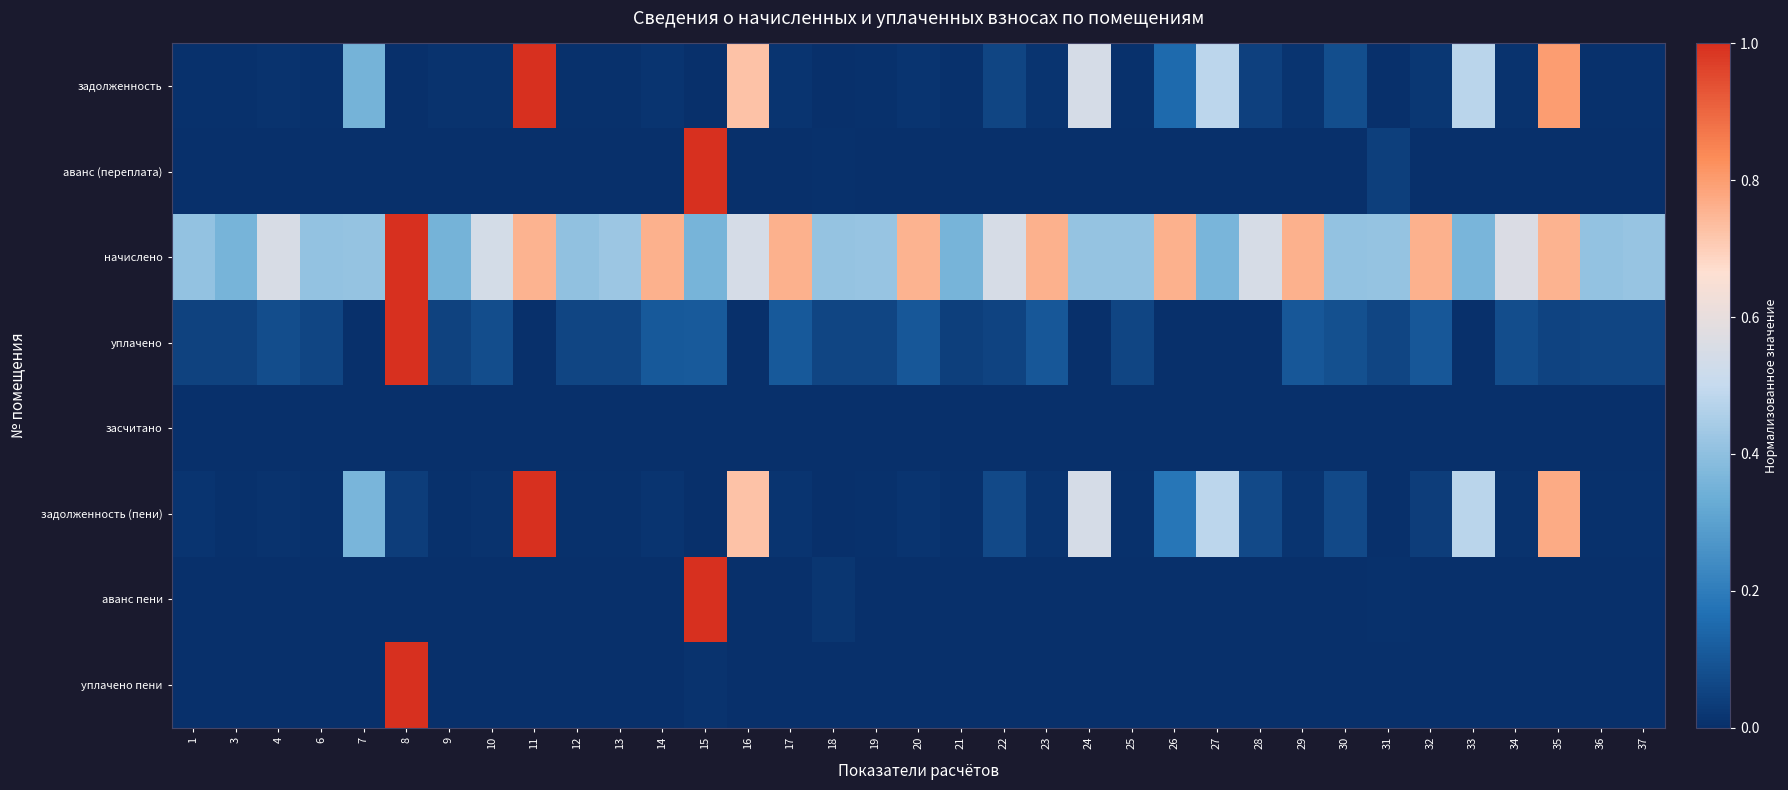

What is the total value across all series at 10?

0.6